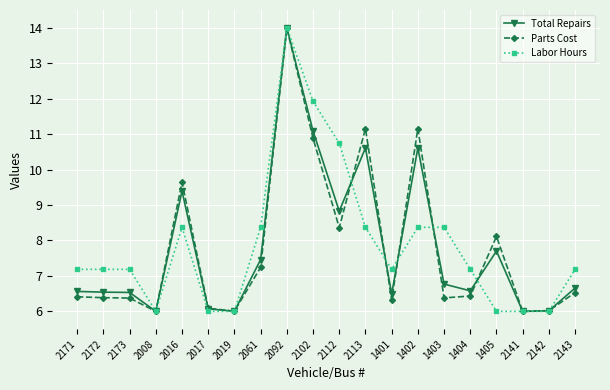

What is the total value across all series at 2172?

20.1